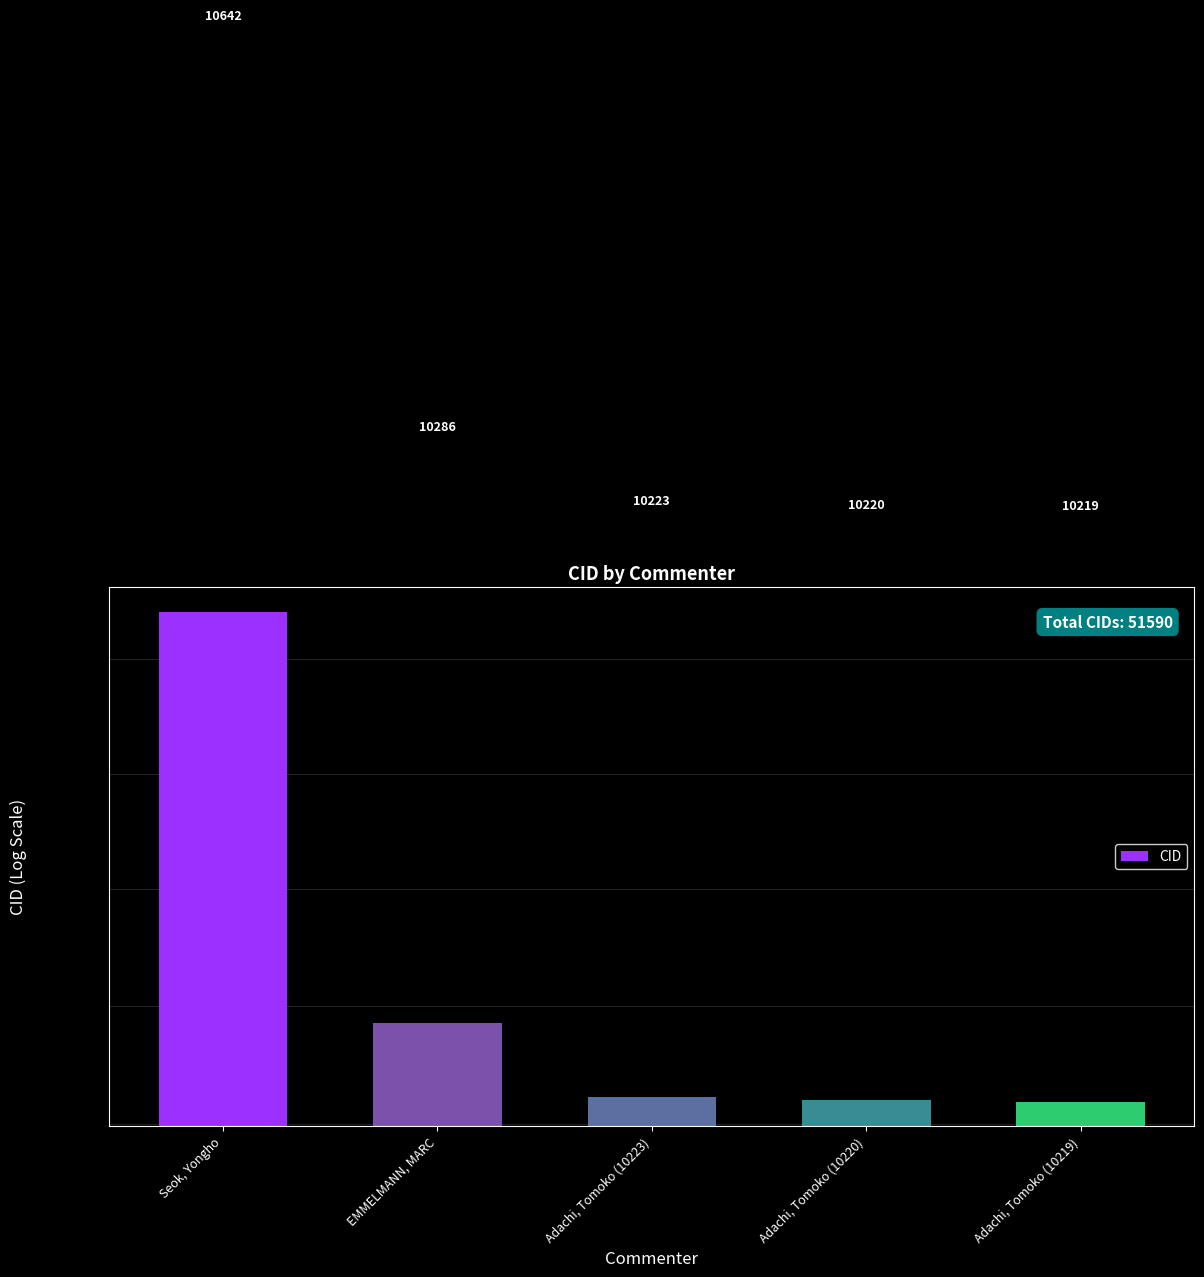

What is the sum of the values at Adachi, Tomoko (10223) and Adachi, Tomoko (10219)?

20442